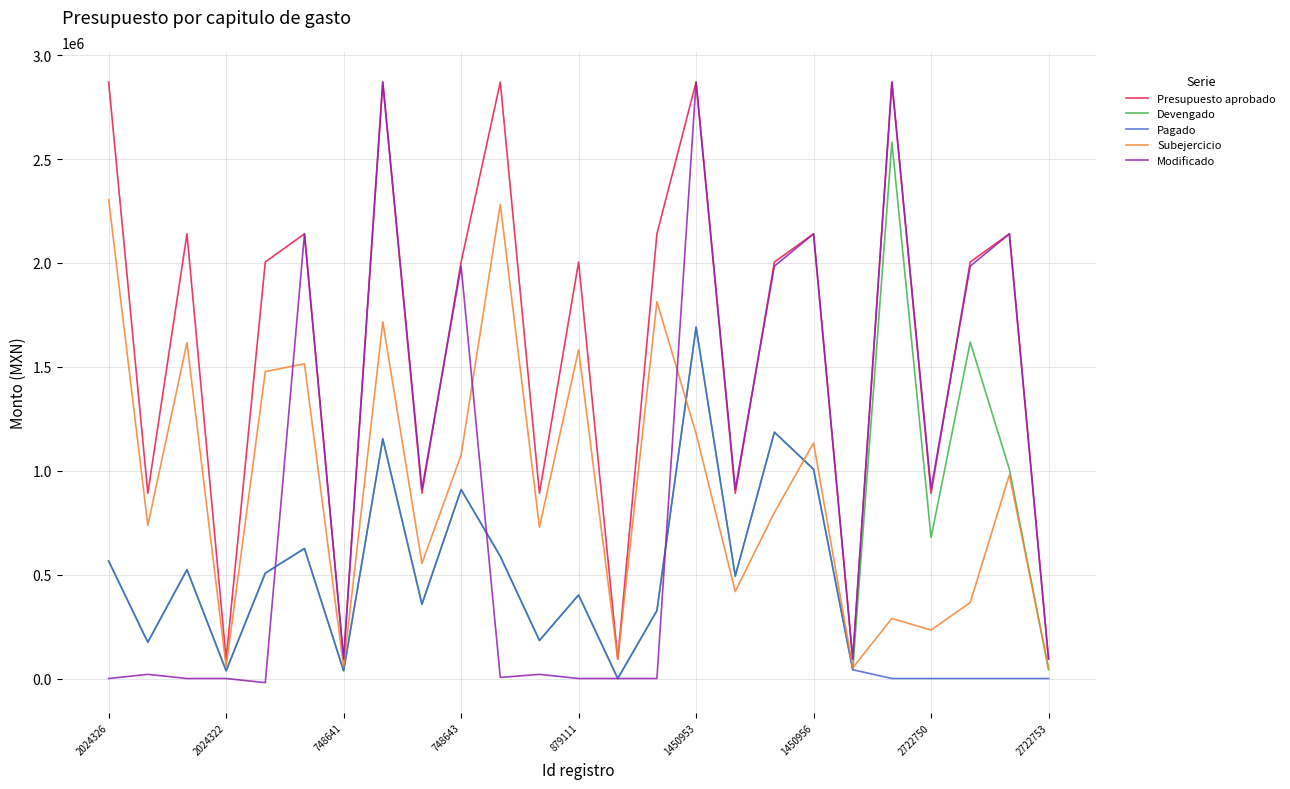

Which series has the largest total across all categories?

Presupuesto aprobado